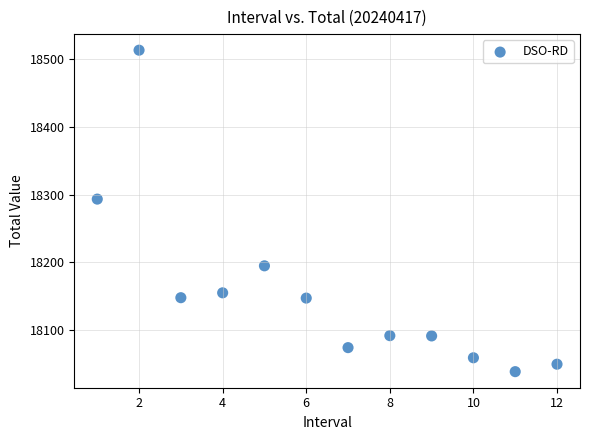

What Y value in the scatter plot is closest to 18276?

18293.5